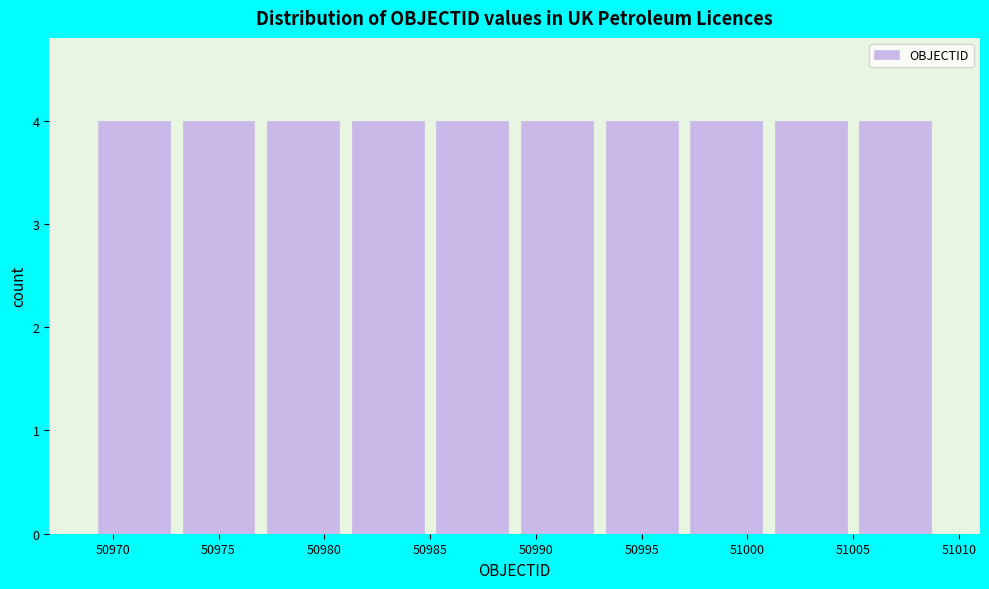

Reading left to right, transcribe this chart: for each bar, give the range it covers on the x-axis and its height. The values are not printed on the chart, so give them approximately, as read against the axis.

50969 to 50973: 4
50973 to 50977: 4
50977 to 50981: 4
50981 to 50985: 4
50985 to 50989: 4
50989 to 50993: 4
50993 to 50997: 4
50997 to 51001: 4
51001 to 51005: 4
51005 to 51009: 4